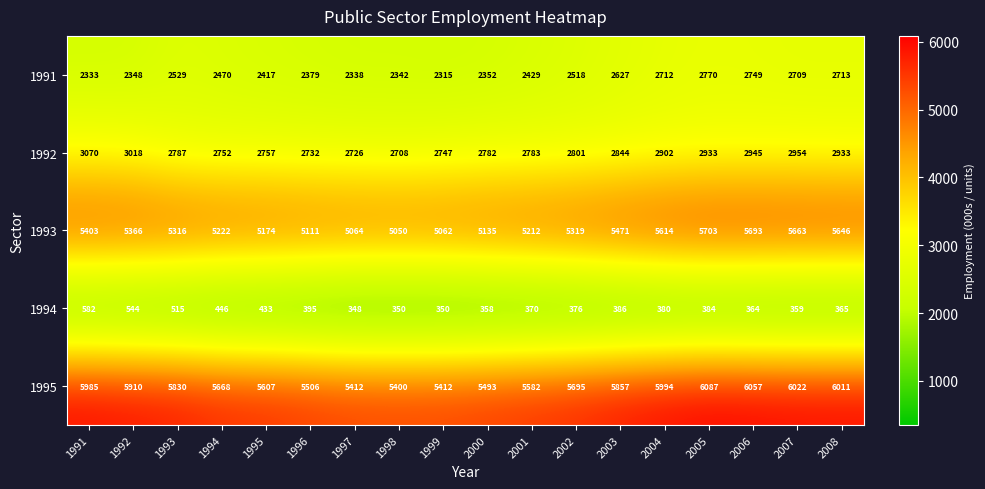

At which category is the sum across all series the highest?

2005